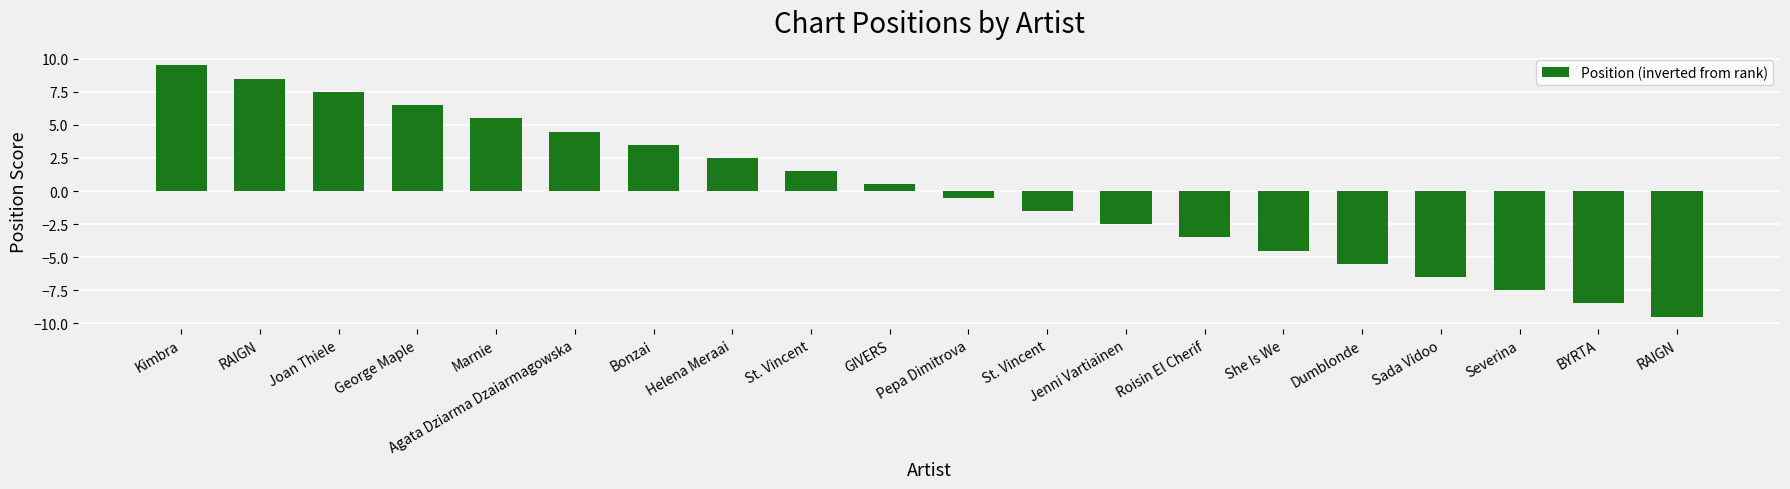

Are the bars horizontal?

No